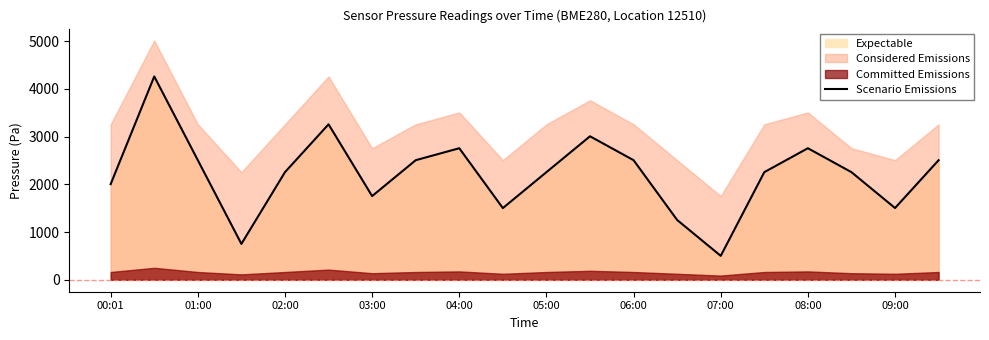

What is the maximum value for Scenario Emissions?

4262.7